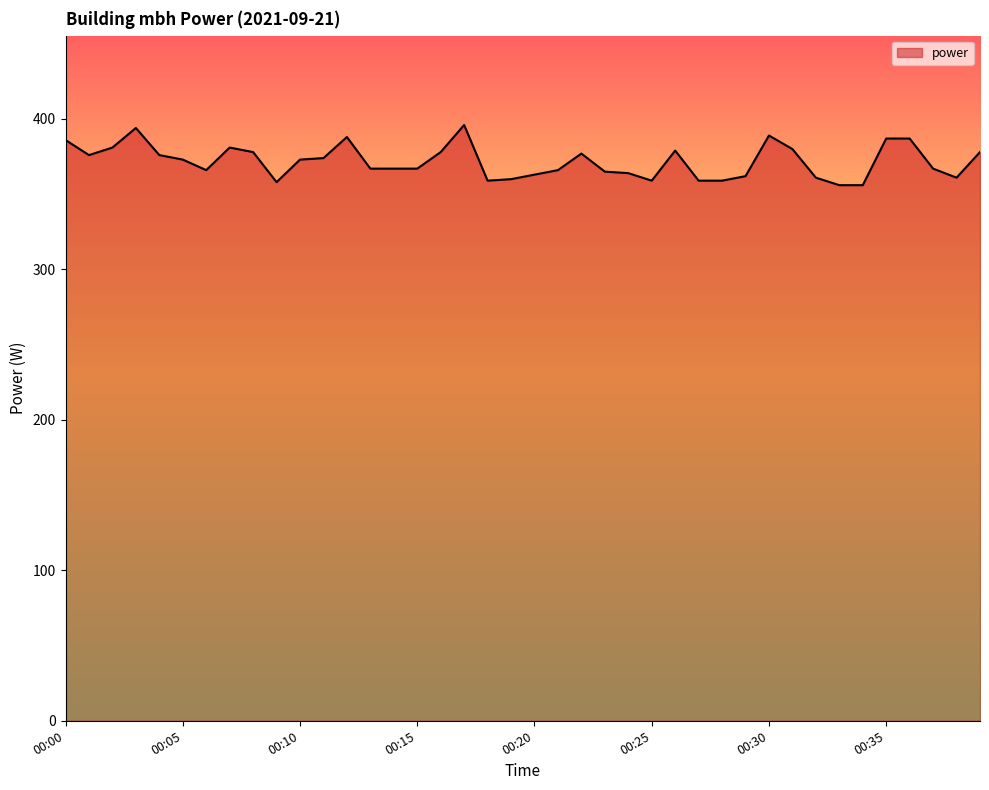

What is the minimum value shown in the chart?

356